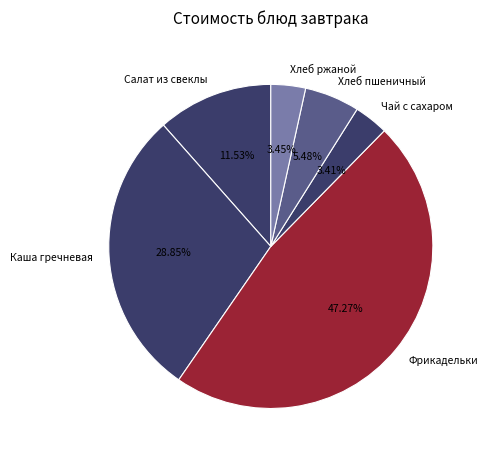

Does any single category account for the majority?

No